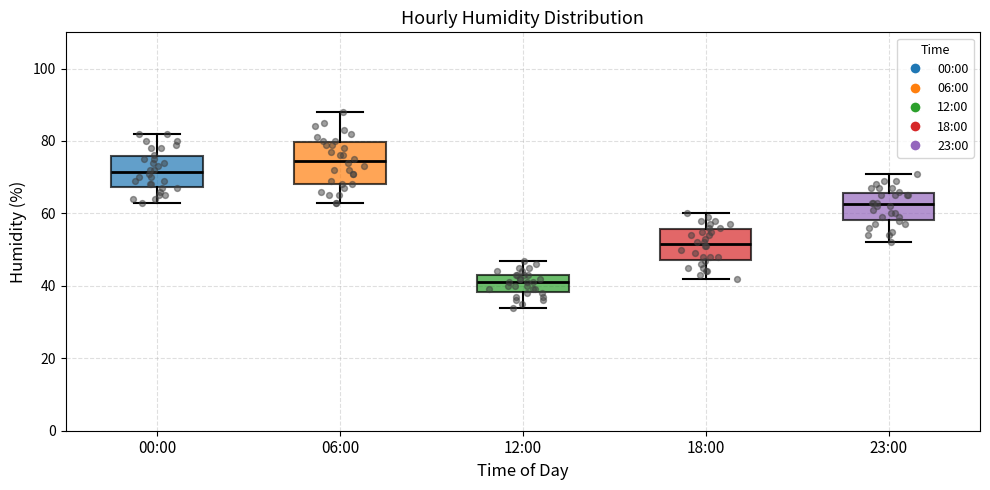

Reading left to right, transcribe this box plot: for each box, give where its median line is, the range the box spans, and where its two whiskers end, as read against the y-axis. The values are not printed on the chart, so give them approximately, as read against the axis.

00:00: median 72, box 68 to 76, whiskers 64 to 82
06:00: median 74, box 68 to 80, whiskers 64 to 88
12:00: median 42, box 38 to 44, whiskers 34 to 48
18:00: median 52, box 48 to 56, whiskers 42 to 60
23:00: median 62, box 58 to 66, whiskers 52 to 72